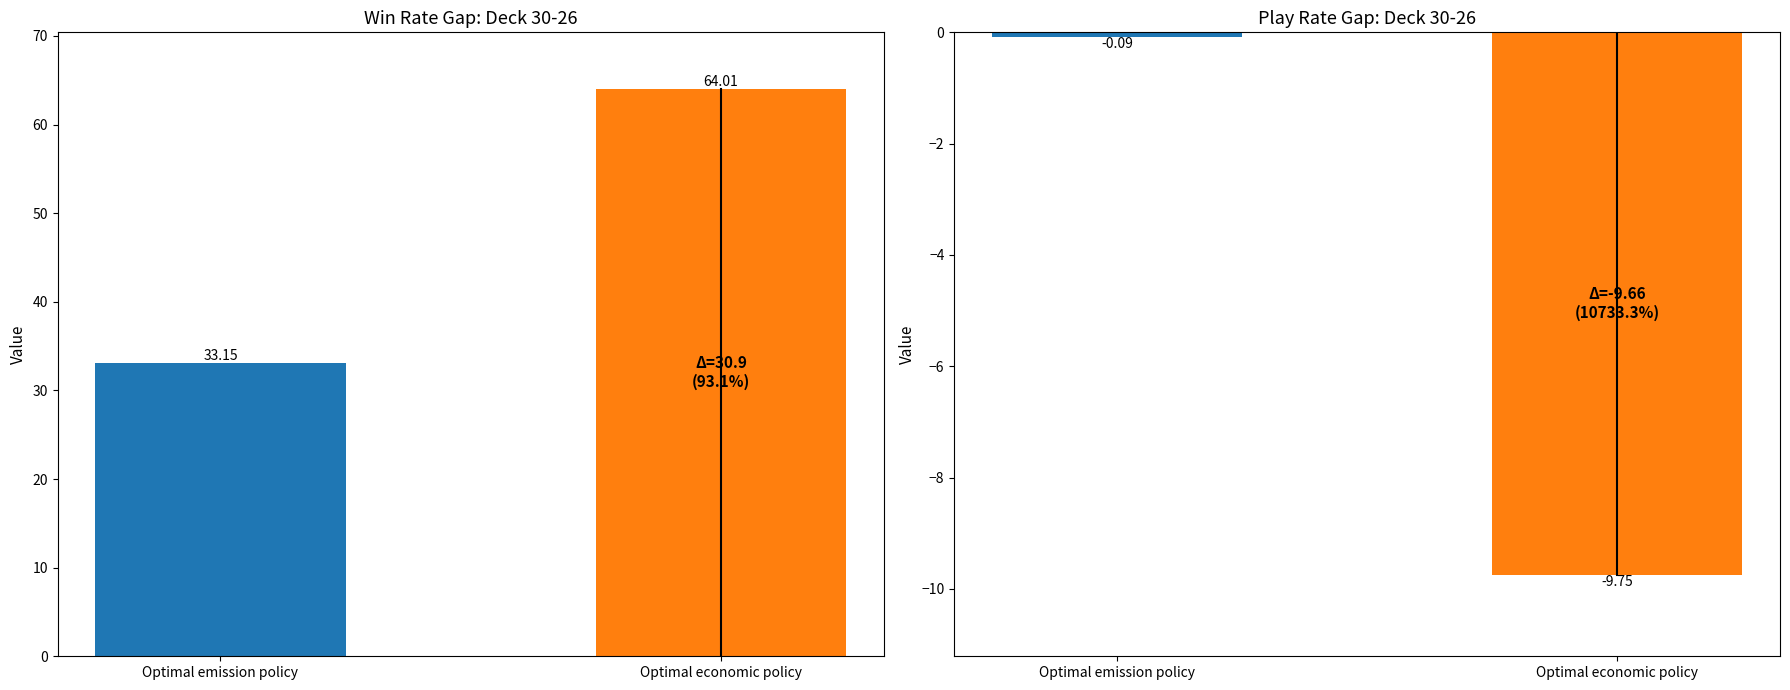

Where does the data first go above 64?

Optimal economic policy